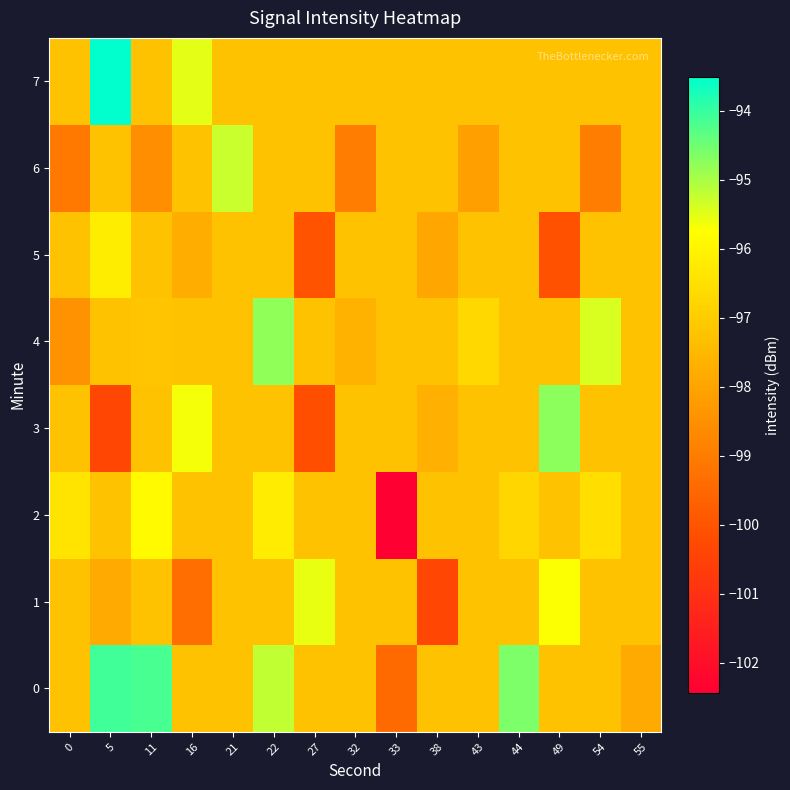

What is the difference between the highest and lowest values at 27?

4.6